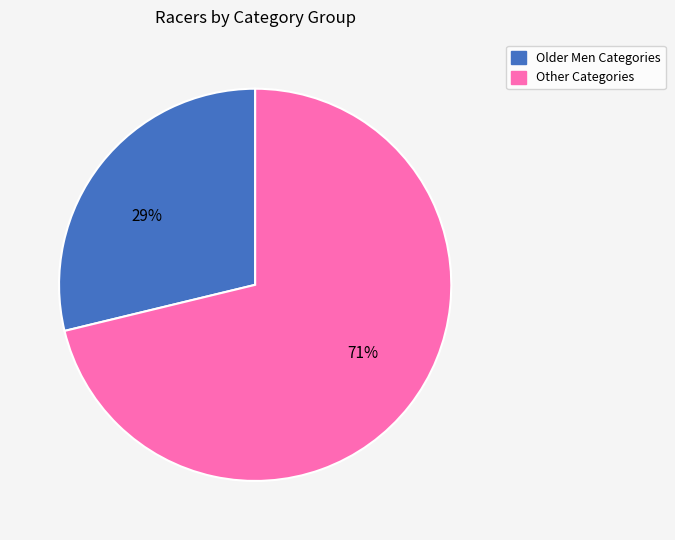

To the nearest percent, what is the average slice percentage?

50%